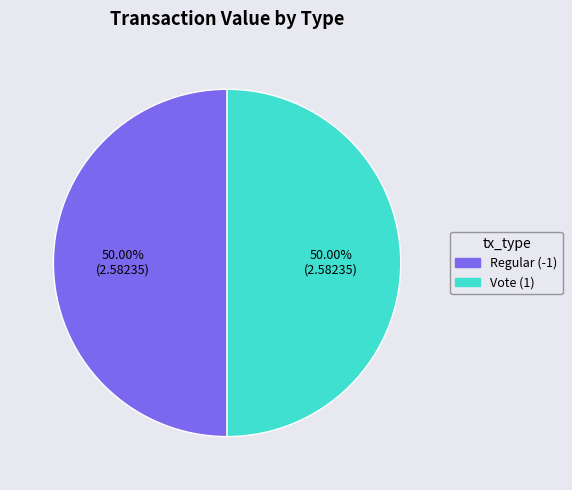

What is the ratio of the value at Vote to the value at Regular?

1.0